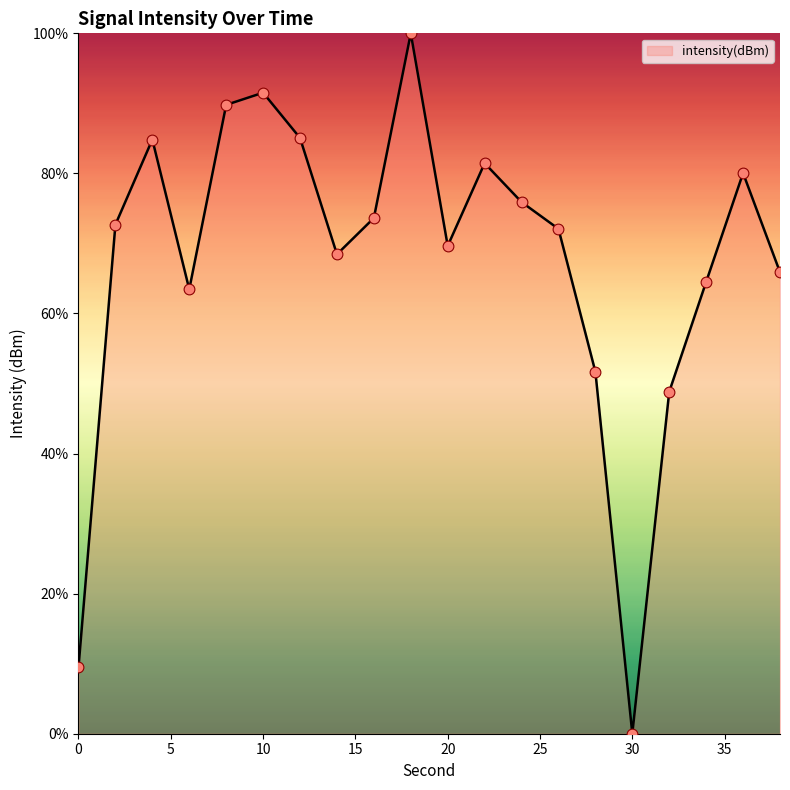

What is the maximum value shown in the chart?

100.0